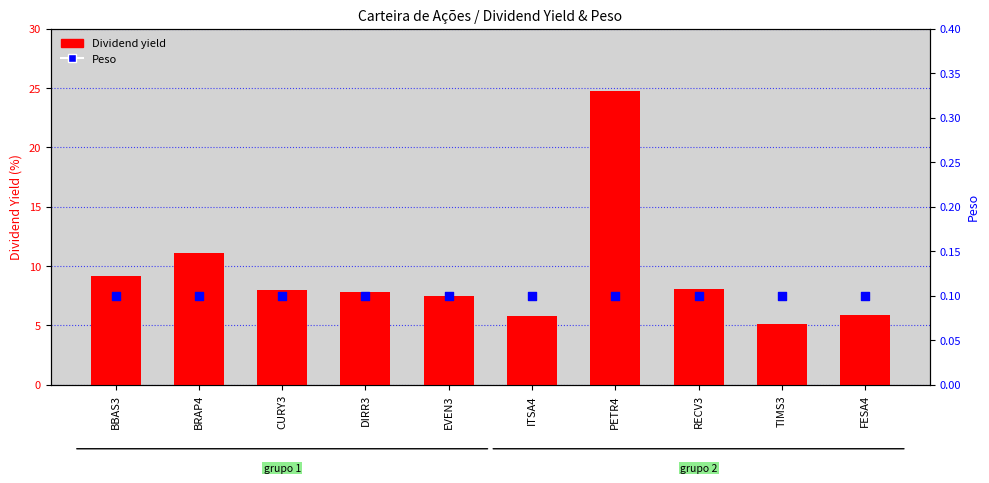

At which category is the sum across all series the highest?

PETR4